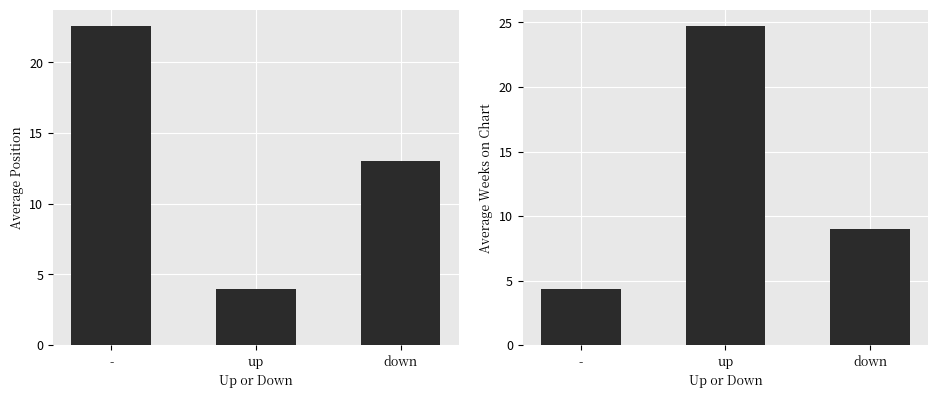

Reading right to left, what are all the values shown in this chart?

Average Position: 13.0	4.0	22.6
Average Weeks on Chart: 9.0	24.8	4.3